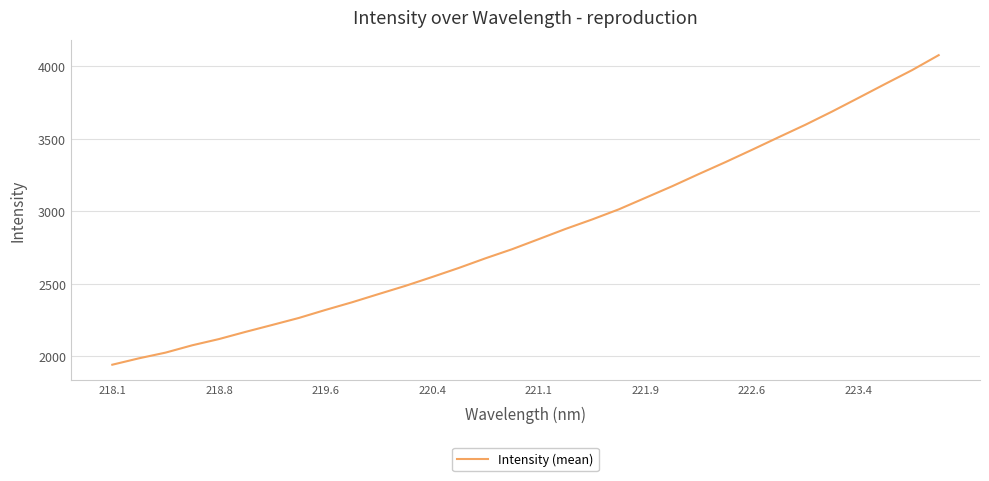

How many series are shown in this chart?

1